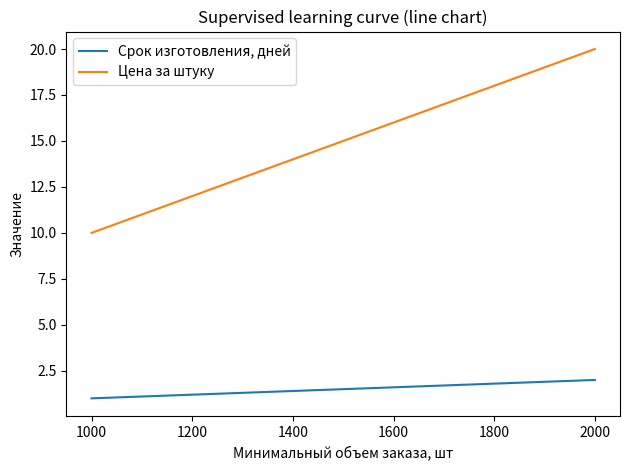

Reading left to right, extract all data points from this chart.

Срок изготовления, дней: 1	2
Цена за штуку: 10	20